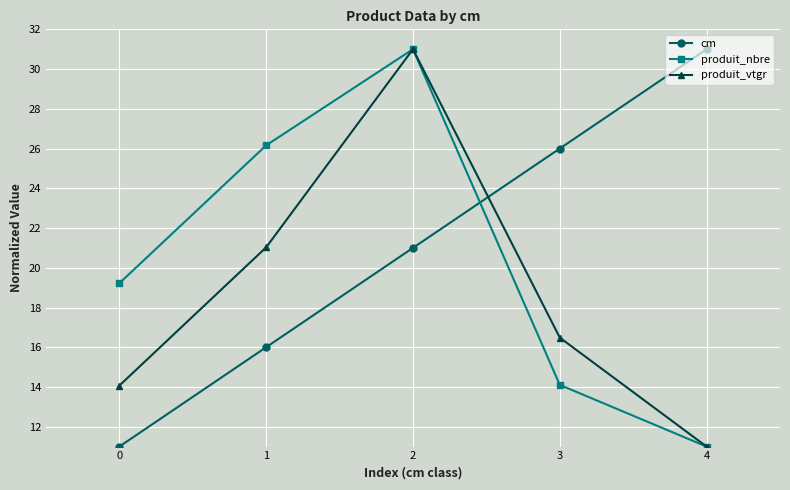

The value of cm at 4 is 31.0. True or false?

True